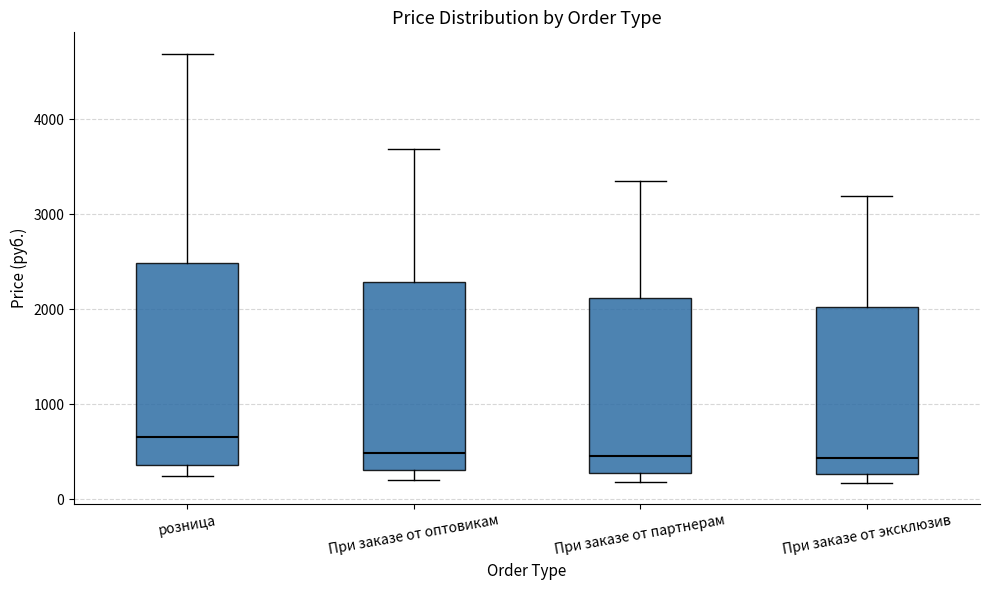

Comparing the boxes themselves (not the whiskers), which one is the tallest?

розница